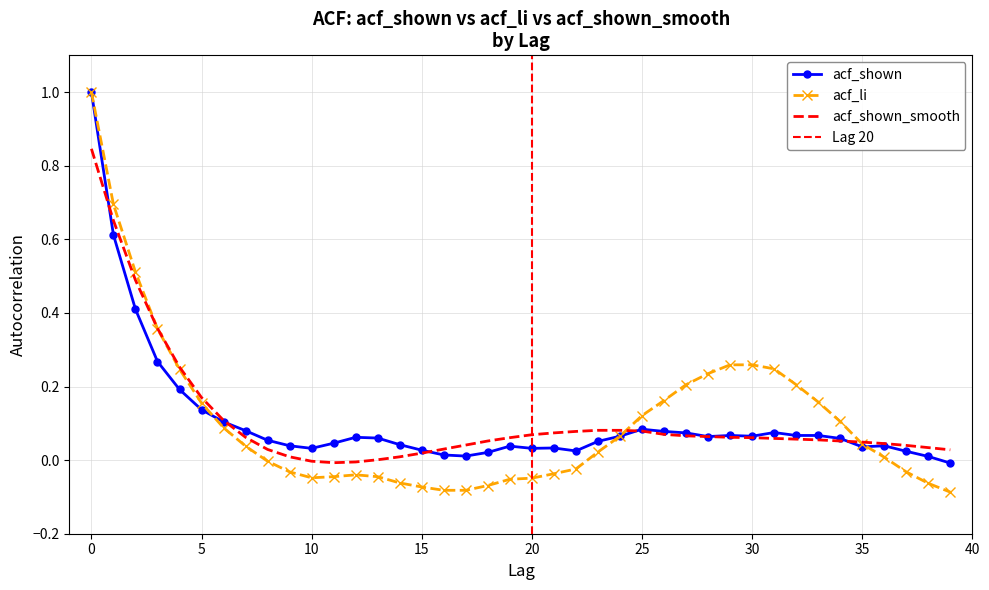

The value of acf_li at 22 is -0.0. True or false?

False